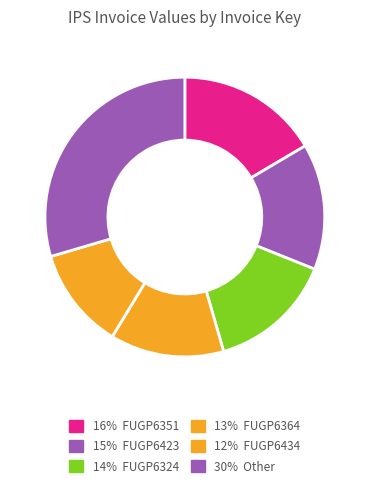

How many slices are in this pie chart?

6